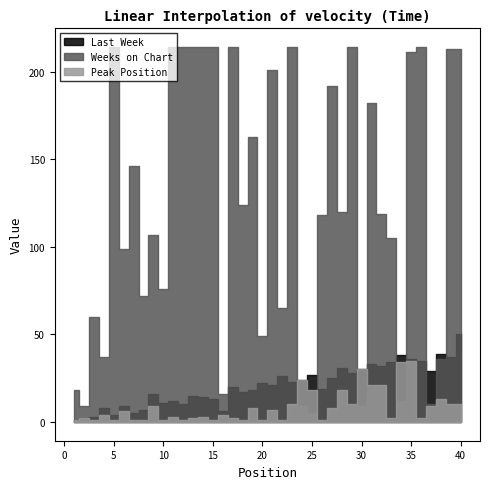

Between 6 and 13, which series saw the biggest shift?

Weeks on Chart